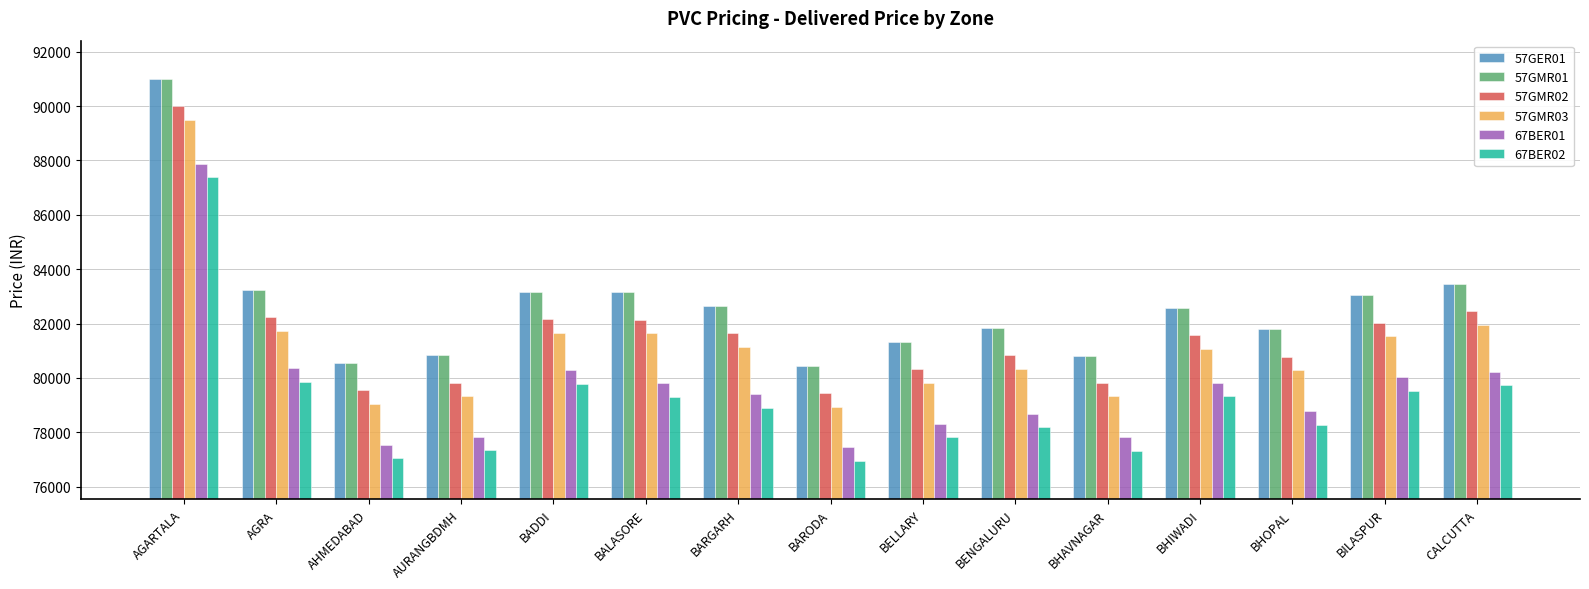

What is the difference between the maximum and minimum values in the 57GMR03 series?

10558